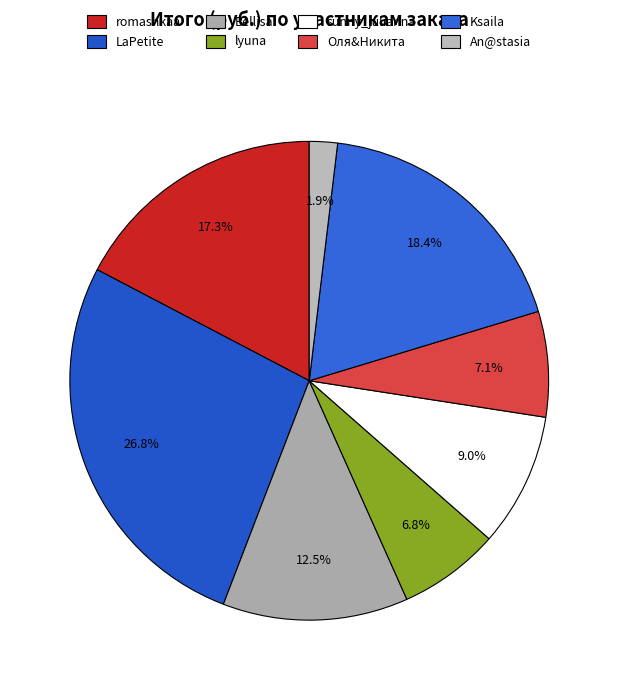

Count the number of slices in the pie.

8